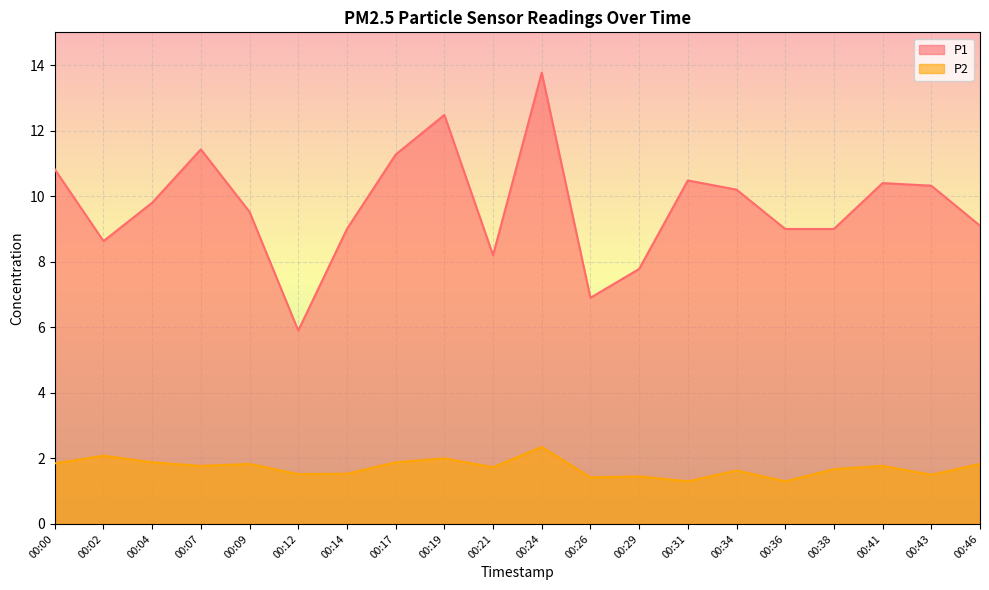

What is the total value across all series at 00:31?

11.8